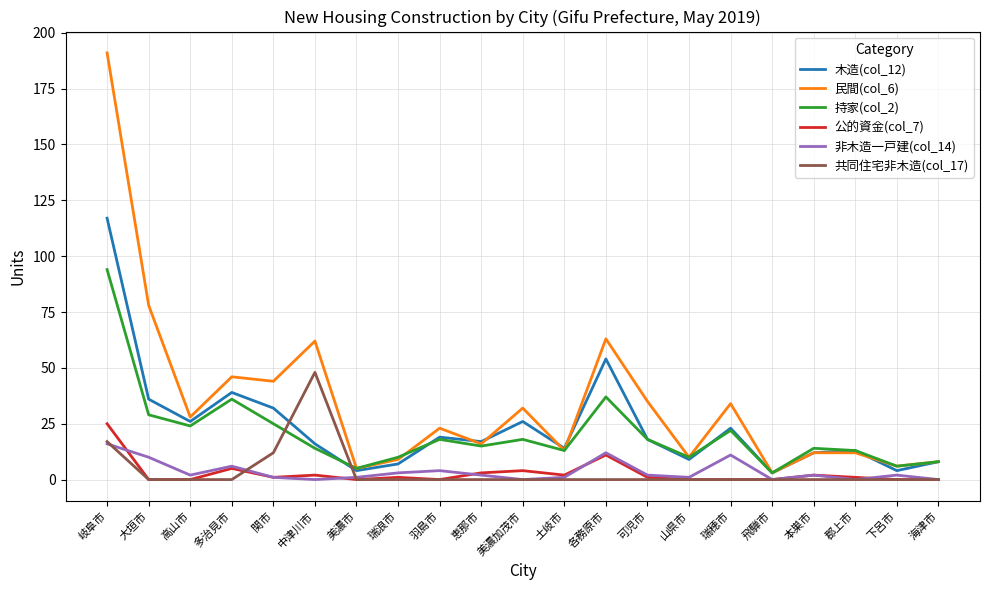

What position from the right is 大垣市?

20